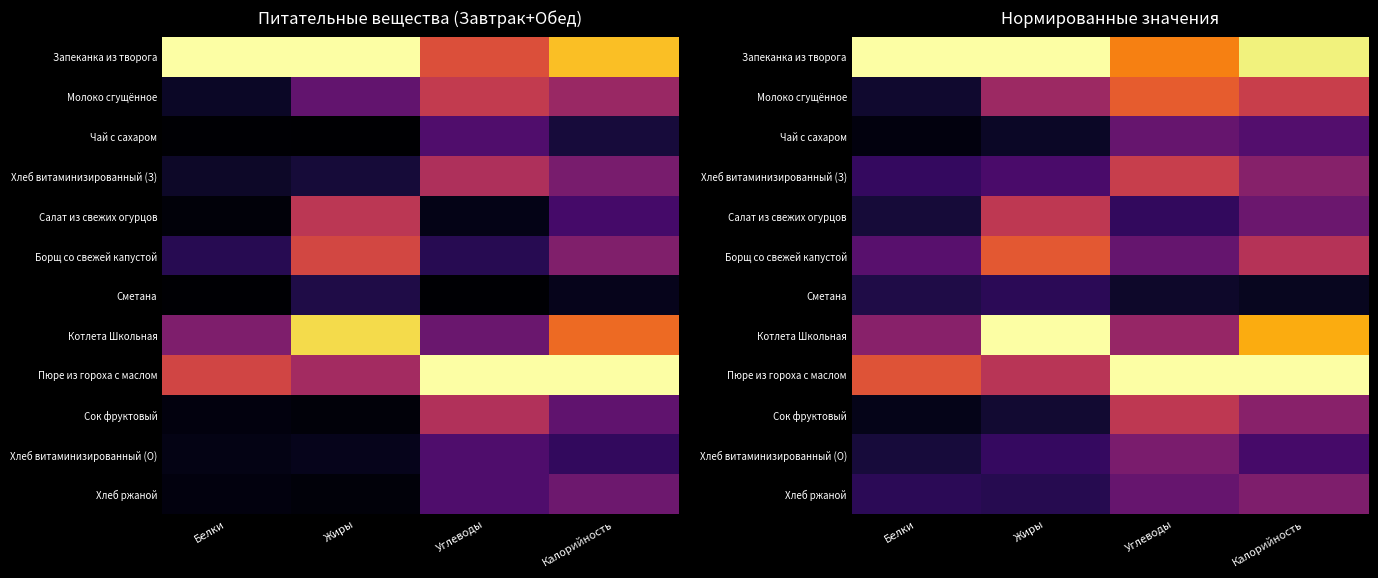

Between Углеводы and Белки, which is larger?

Белки